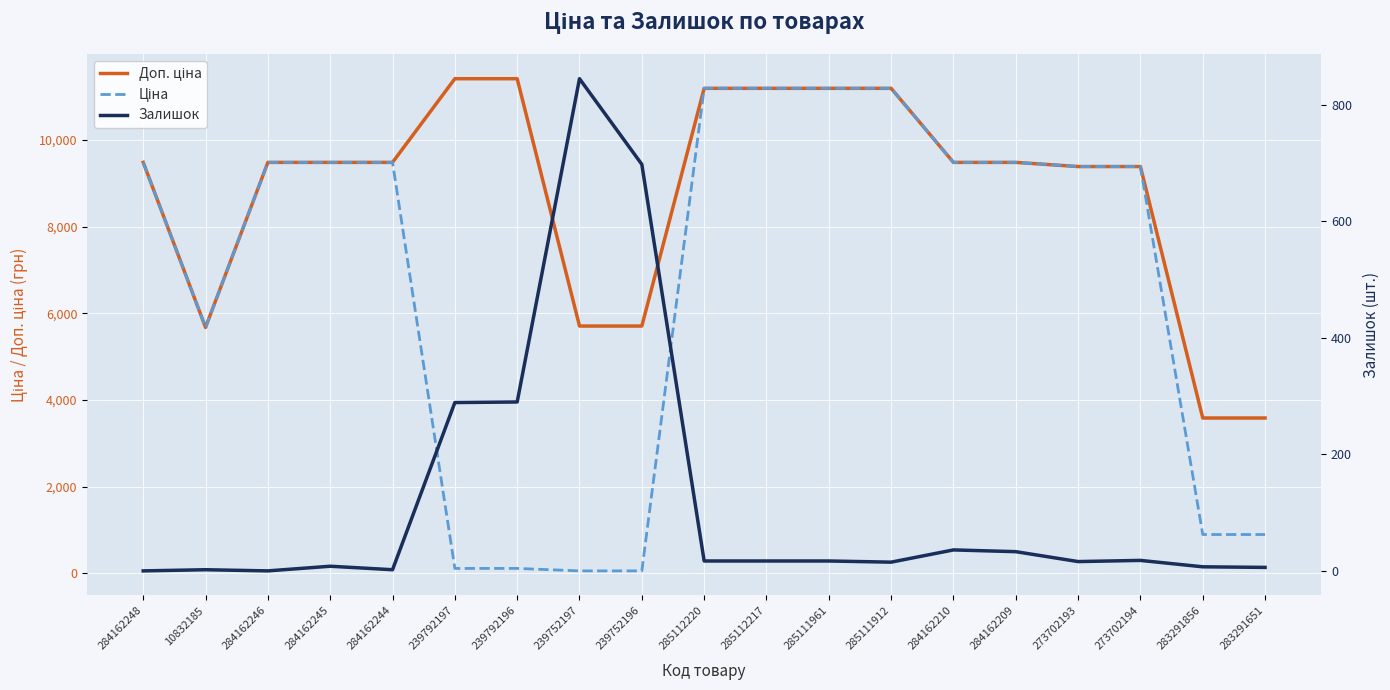

Which series has the largest range (max minus min)?

Ціна